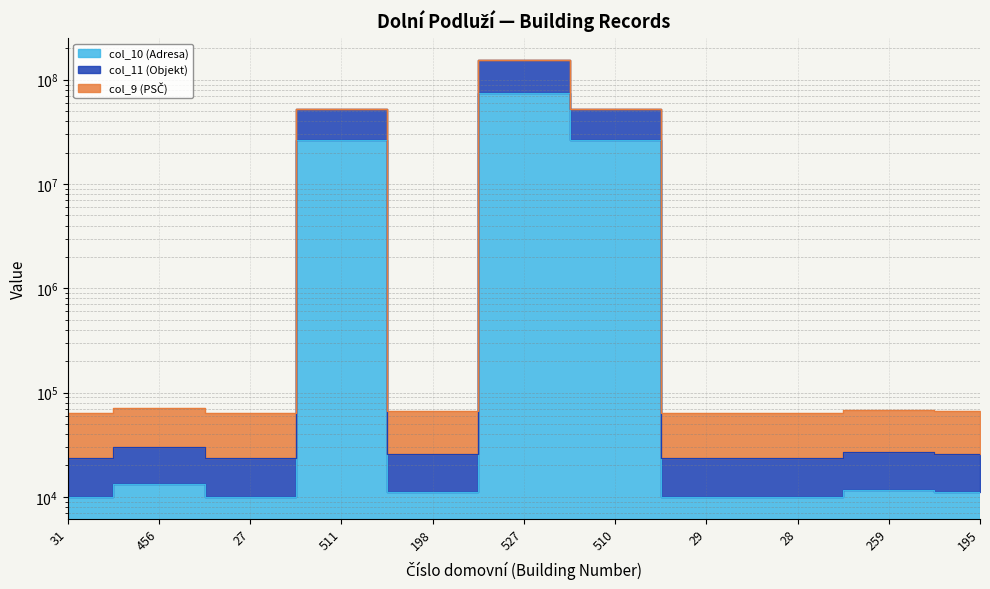

The value of col_10 (Adresa) at 259 is 6905. True or false?

False